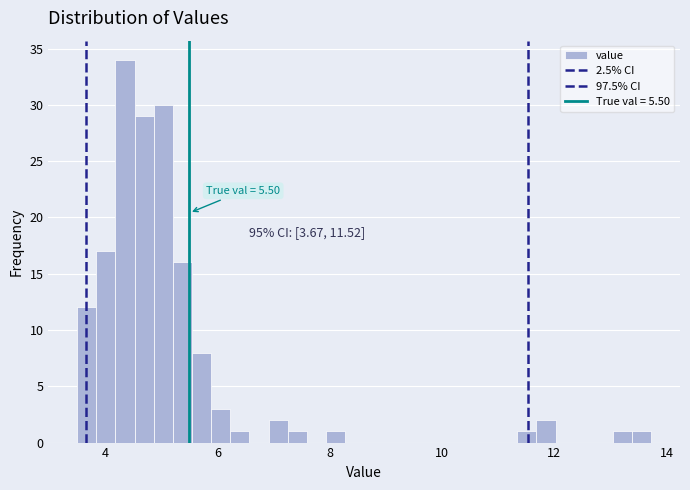

Read against the x-axis, roughly where is the centre of the tallest bar?

4.4